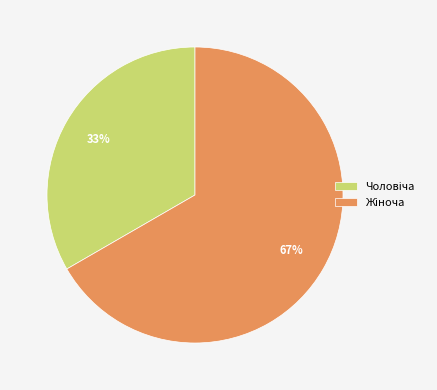

Is there a majority slice in this chart?

Yes